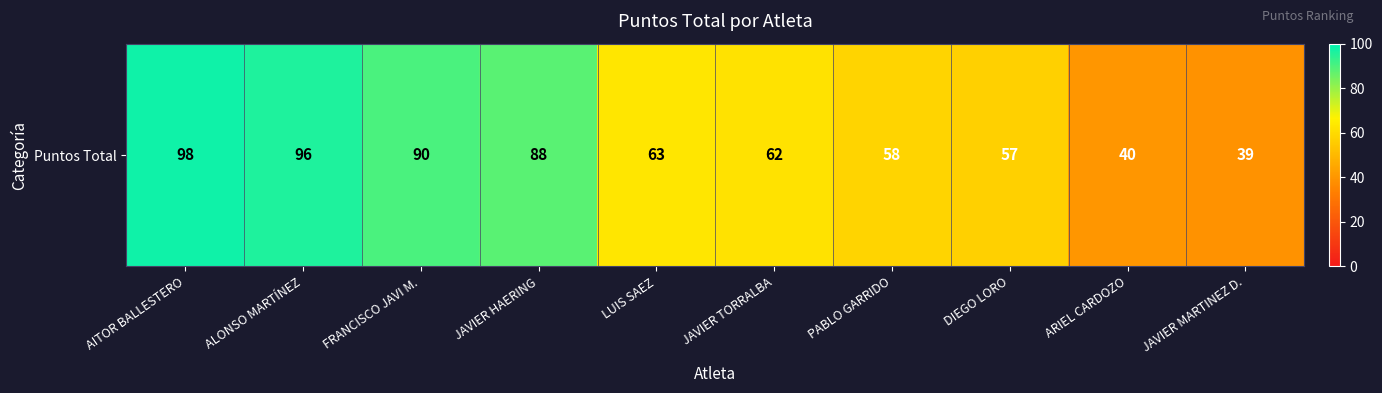

Which has a higher value, JAVIER TORRALBA or ARIEL CARDOZO?

JAVIER TORRALBA